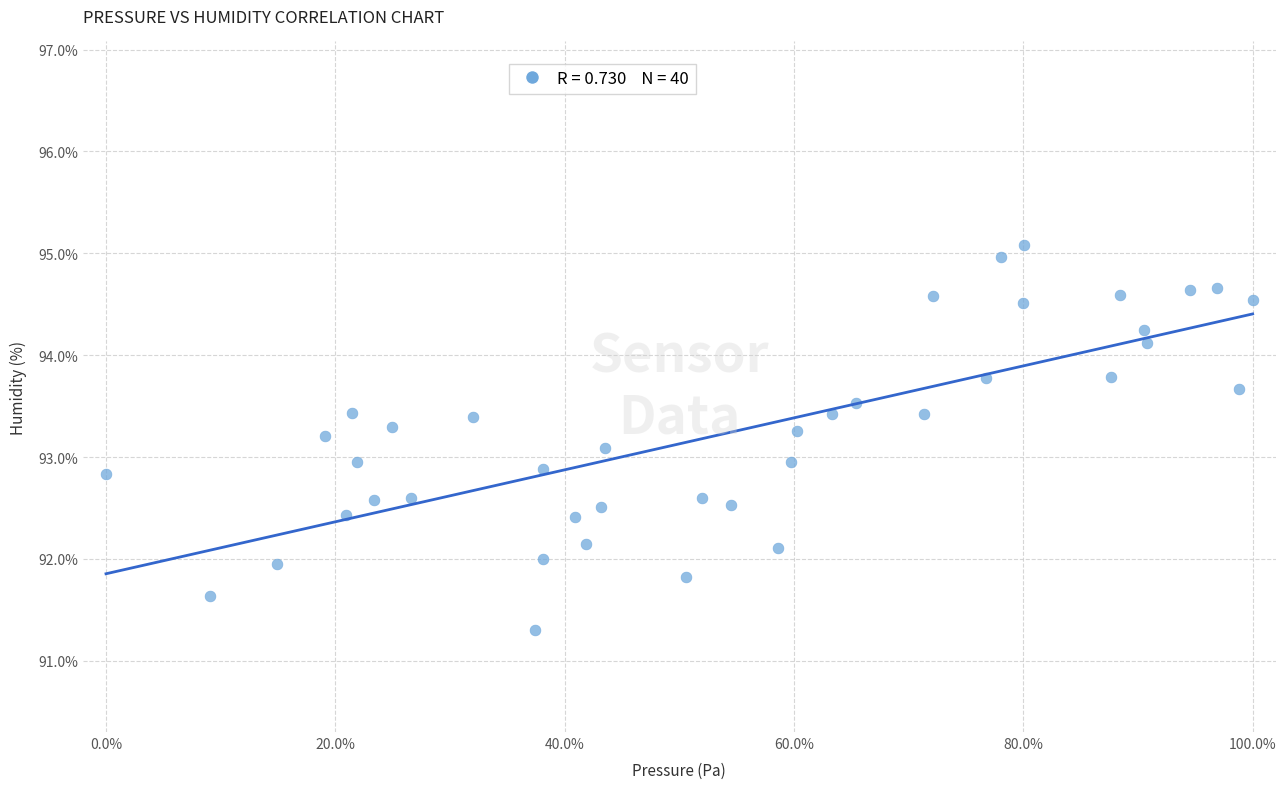

What is the range of Y values (max minus min)?

3.8